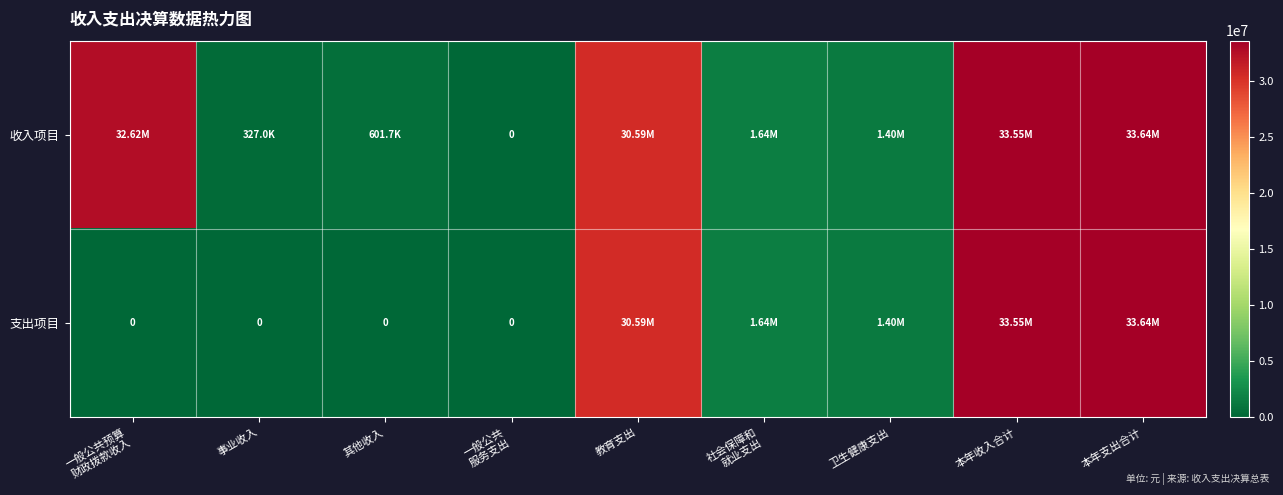

What is the sum of the 收入项目 values at 社会保障和 就业支出 and 事业收入?

1971948.1